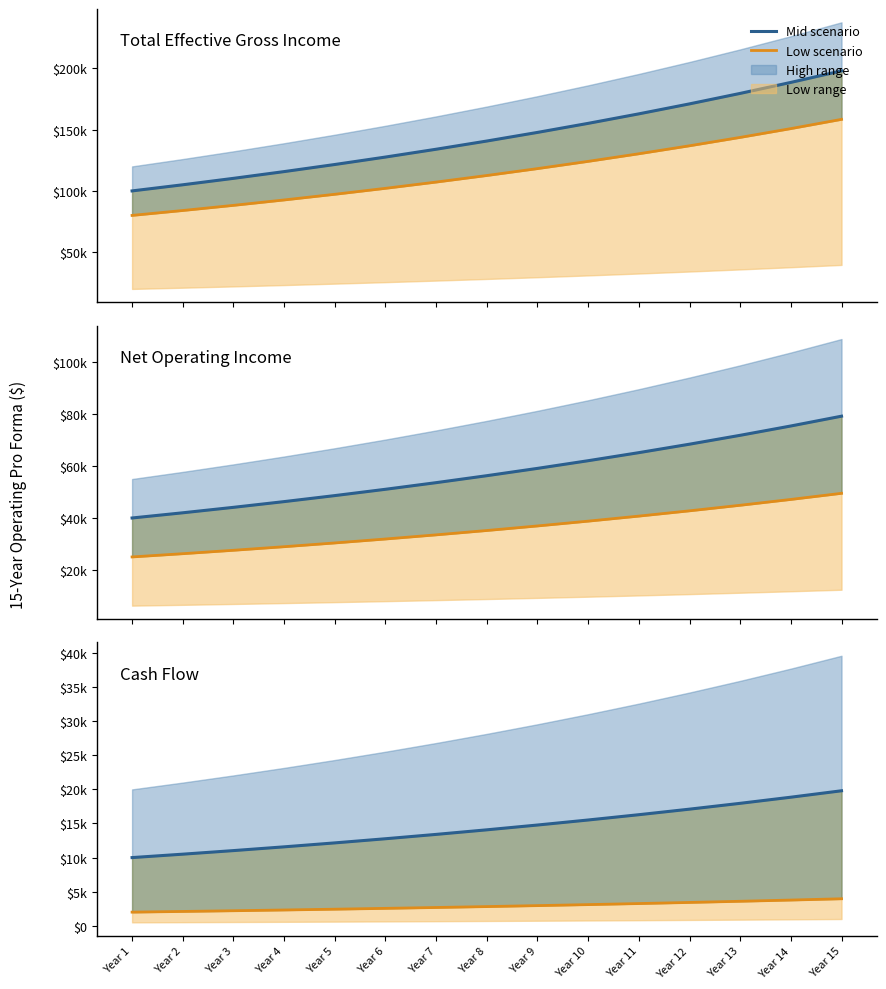

Rank the series at Year 15 from lowest to highest value.

Low scenario, Mid scenario